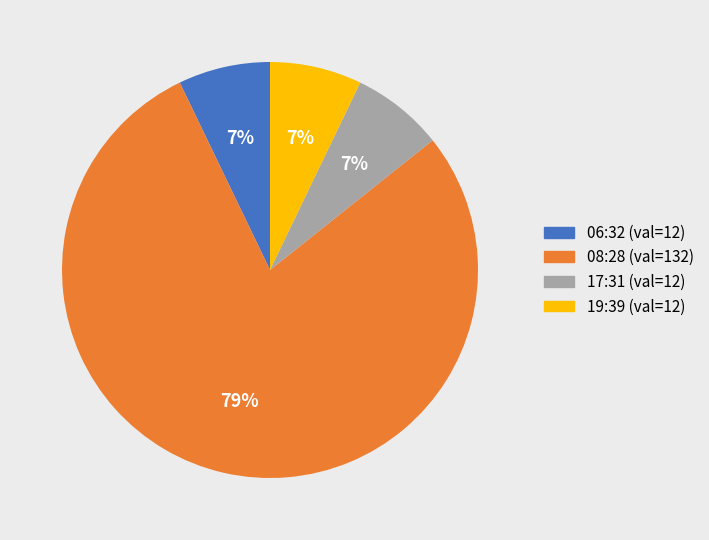

Which slice represents more than half of the pie?

08:28 (val=132)